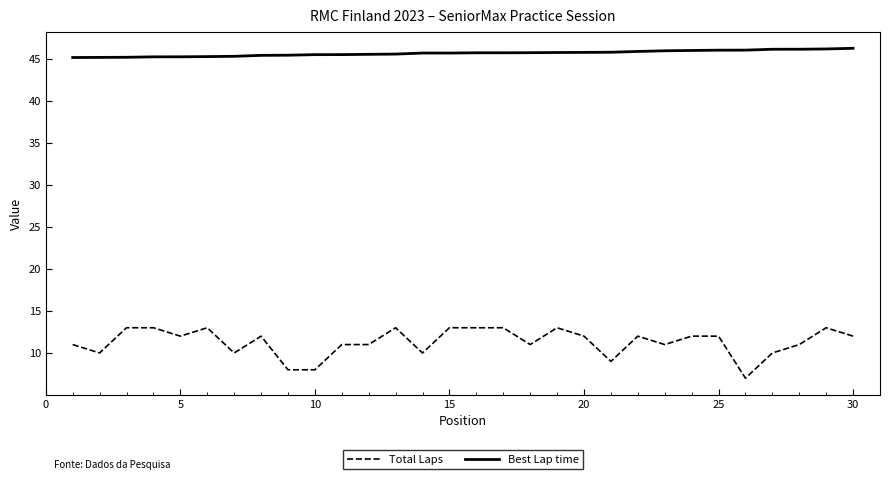

True or false: Best Lap time and Total Laps cross at least once.

False